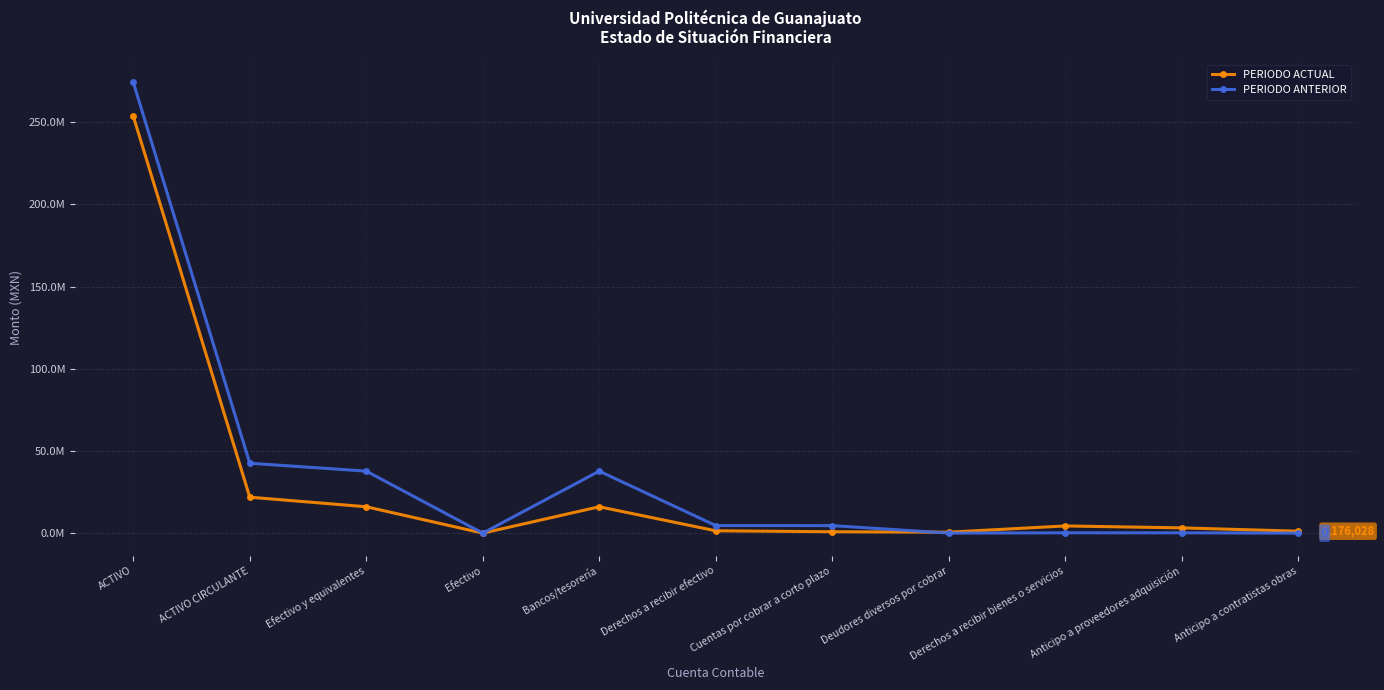

At which label does PERIODO ANTERIOR reach its minimum?

Efectivo